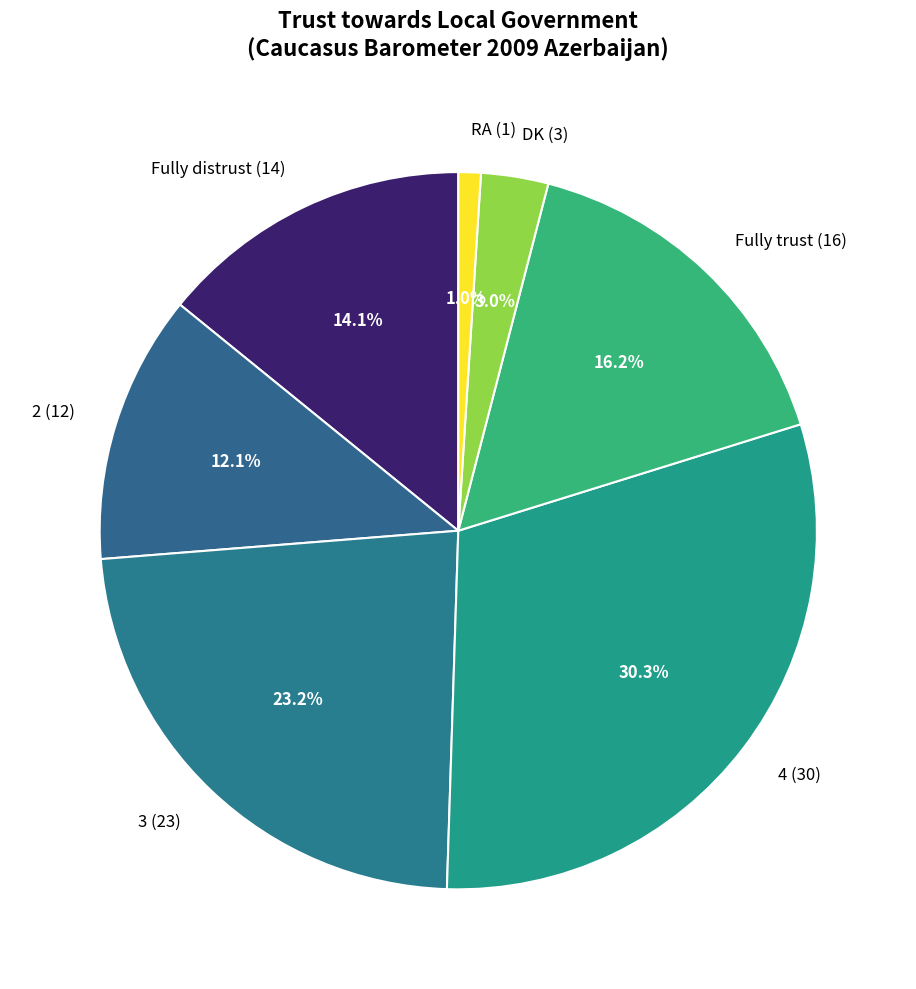

Does any single category account for the majority?

No